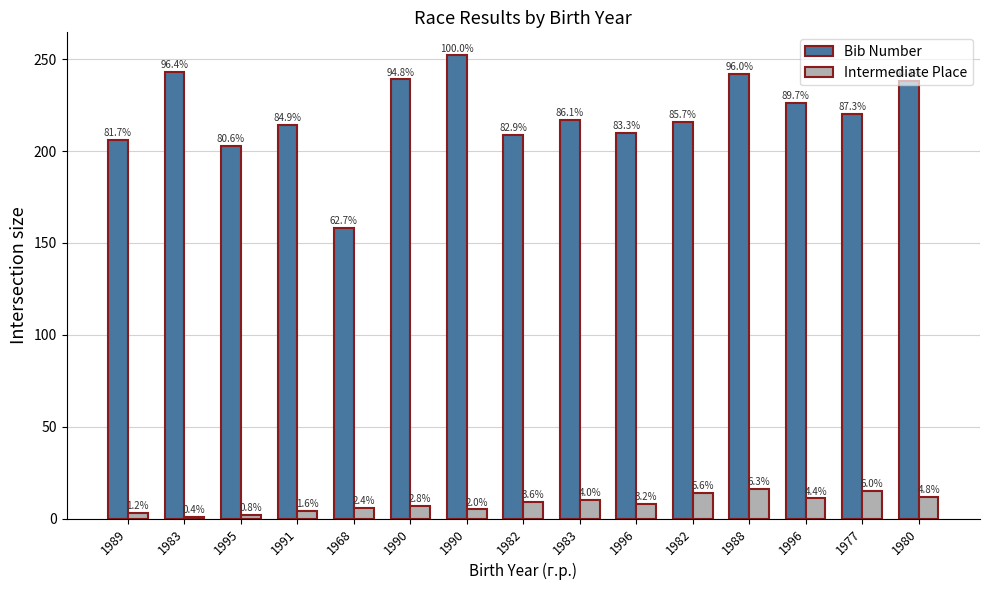

True or false: Bib Number has a value of 203 at 1995.

True